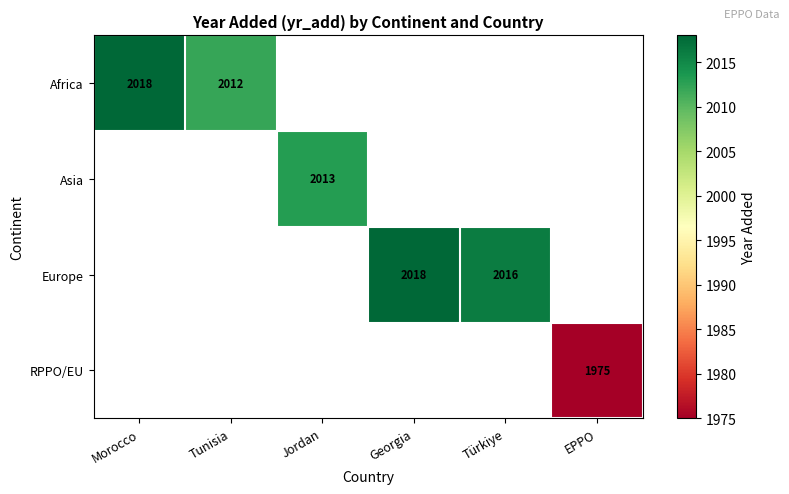

The Africa series shows 2018 at Morocco. True or false?

True